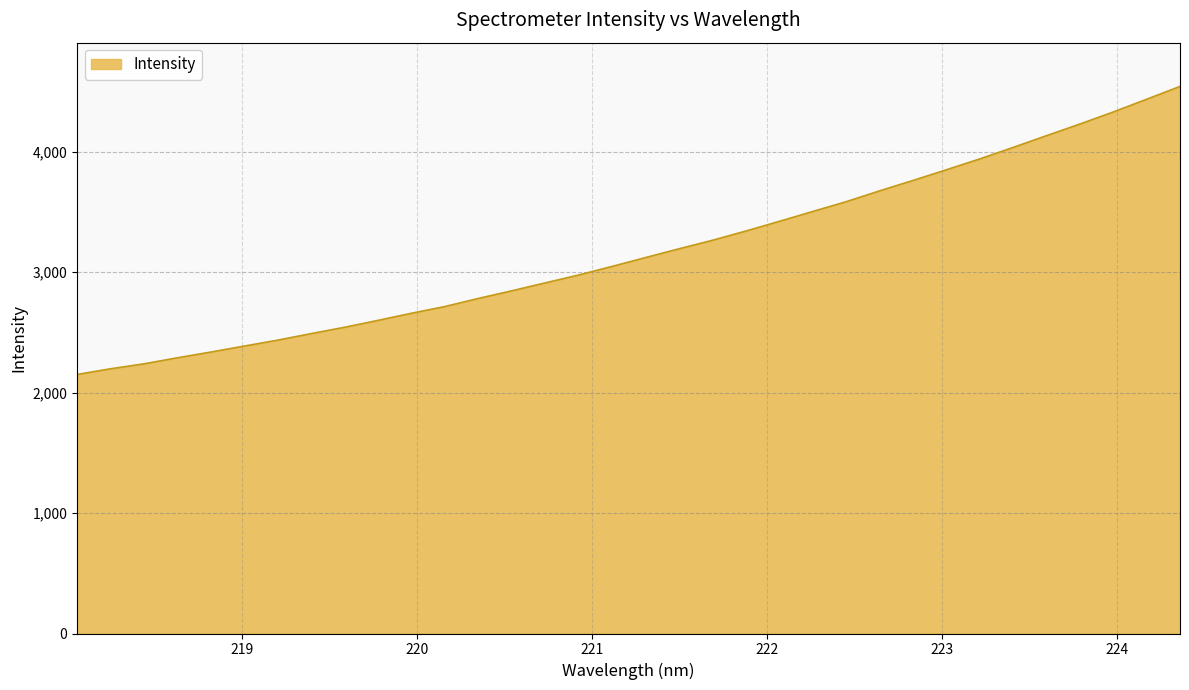

What is the minimum value shown in the chart?

2149.9